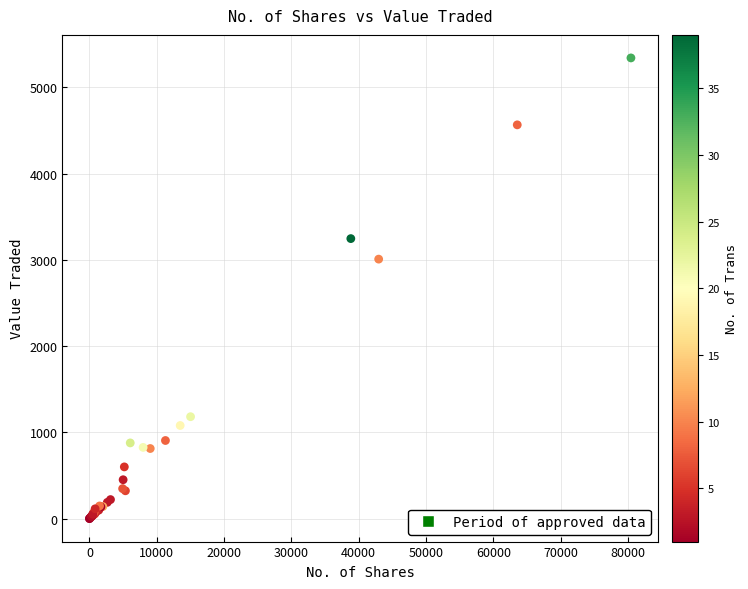

What Y value in the scatter plot is closest to 2670?

3008